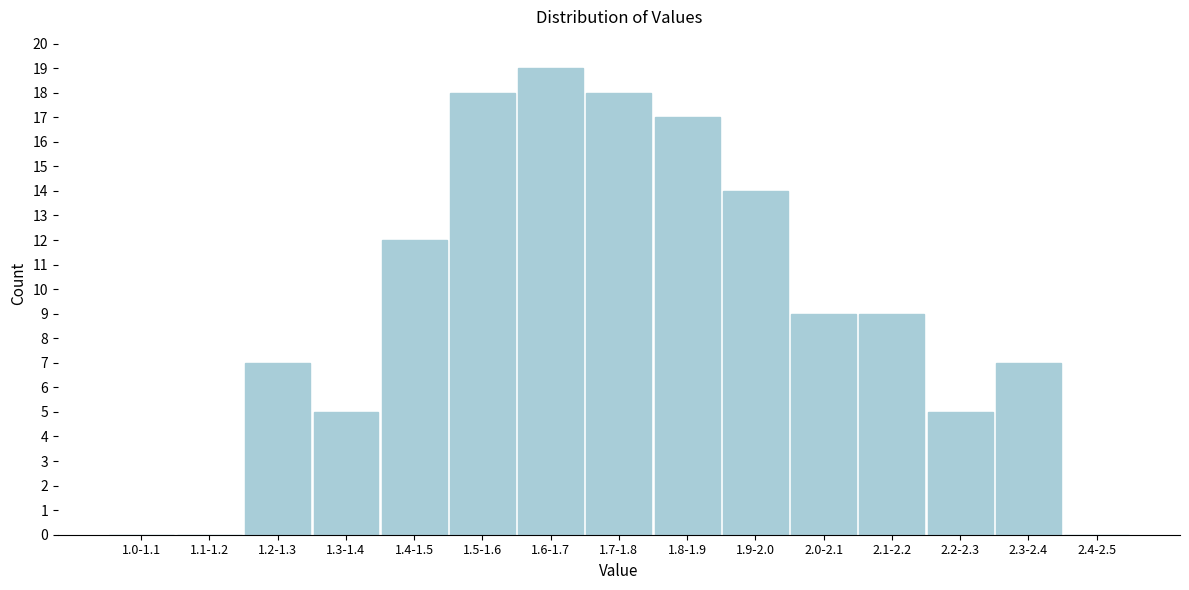

Reading right to left, list all the values displayed in this chart.

2.4-2.5=0	2.3-2.4=7	2.2-2.3=5	2.1-2.2=9	2.0-2.1=9	1.9-2.0=14	1.8-1.9=17	1.7-1.8=18	1.6-1.7=19	1.5-1.6=18	1.4-1.5=12	1.3-1.4=5	1.2-1.3=7	1.1-1.2=0	1.0-1.1=0